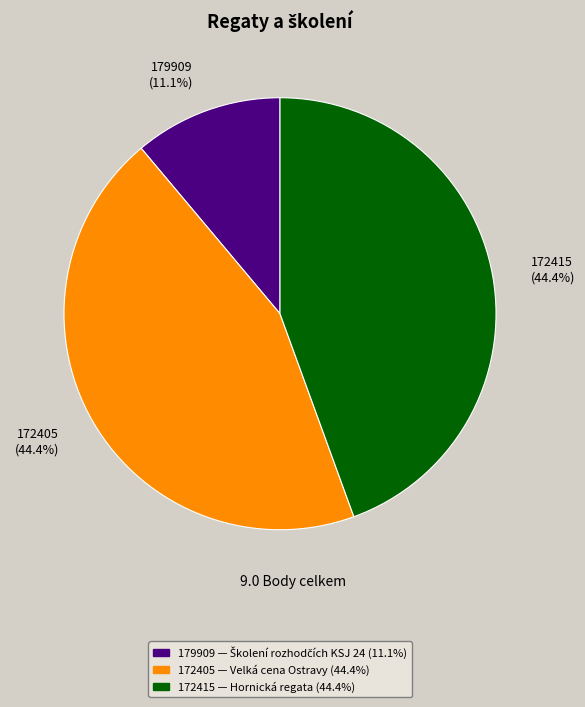

True or false: 172415 accounts for 39% of the total.

False